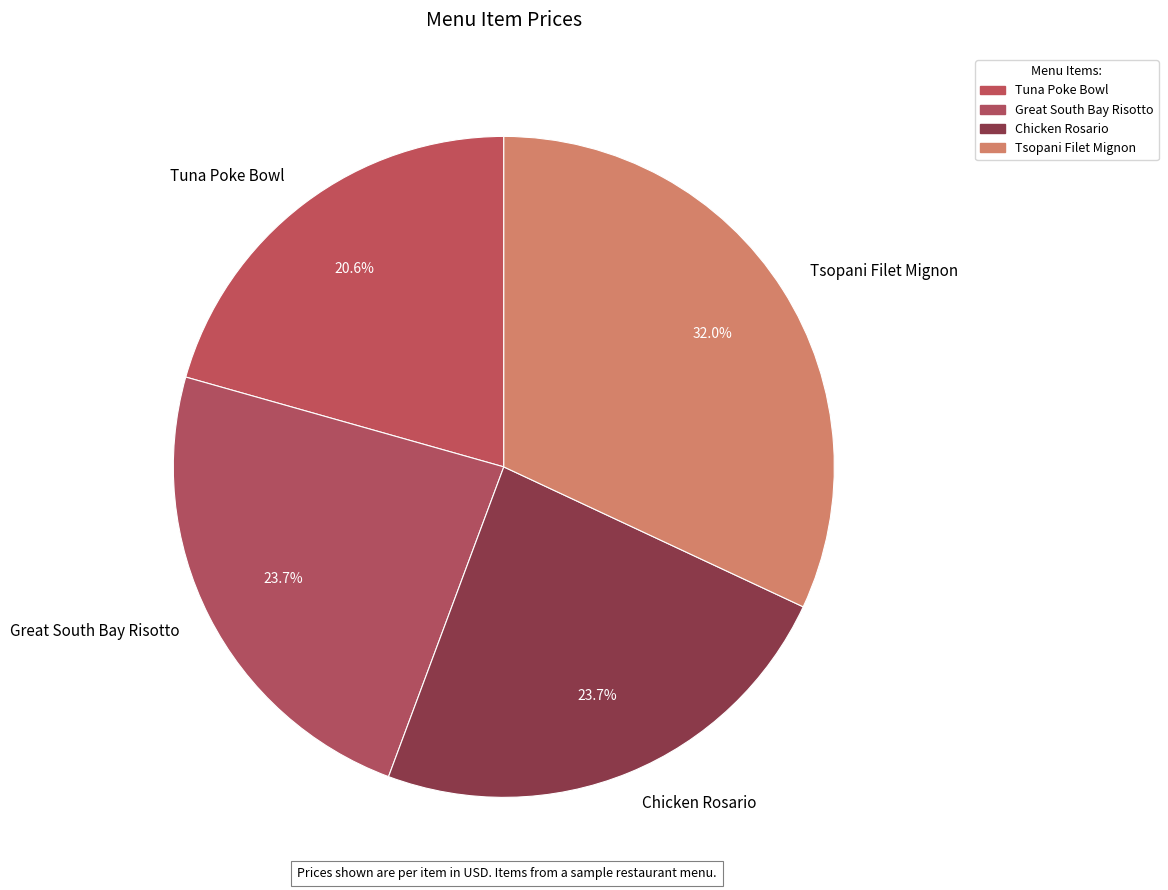

Does any single category account for the majority?

No